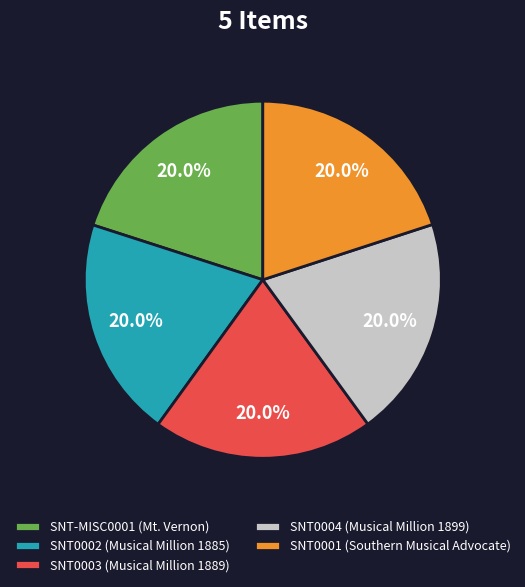

To the nearest percent, what portion does SNT0002 (Musical Million 1885) represent?

20%